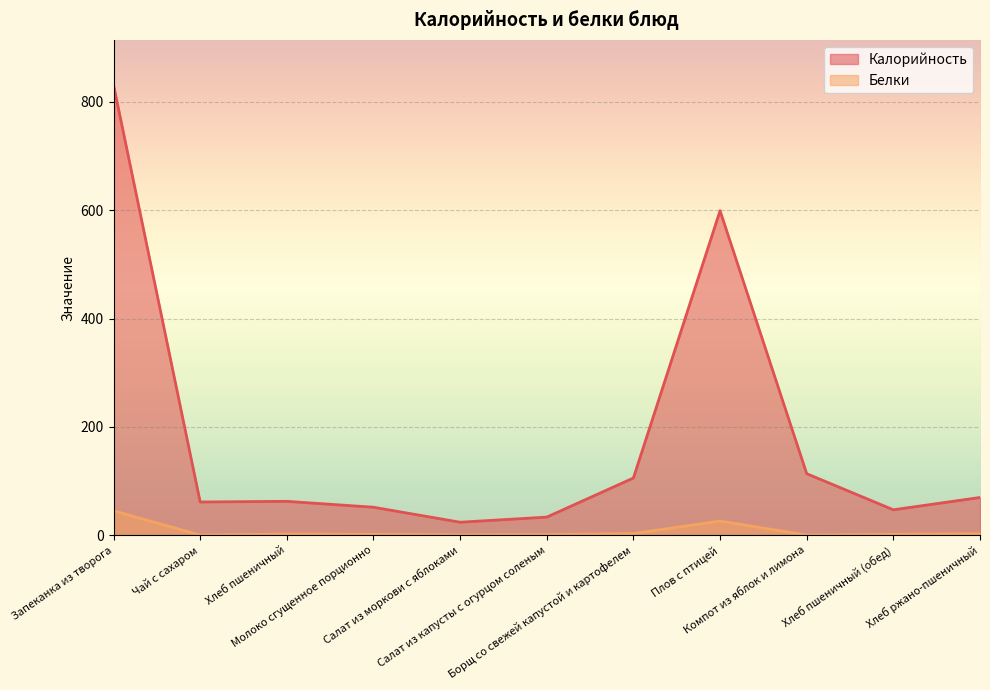

Where is the first local minimum for Калорийность?

Чай с сахаром